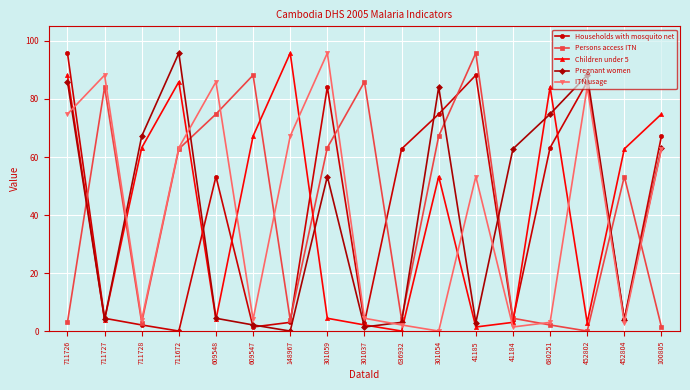

What is the maximum value for Pregnant women?

95.8